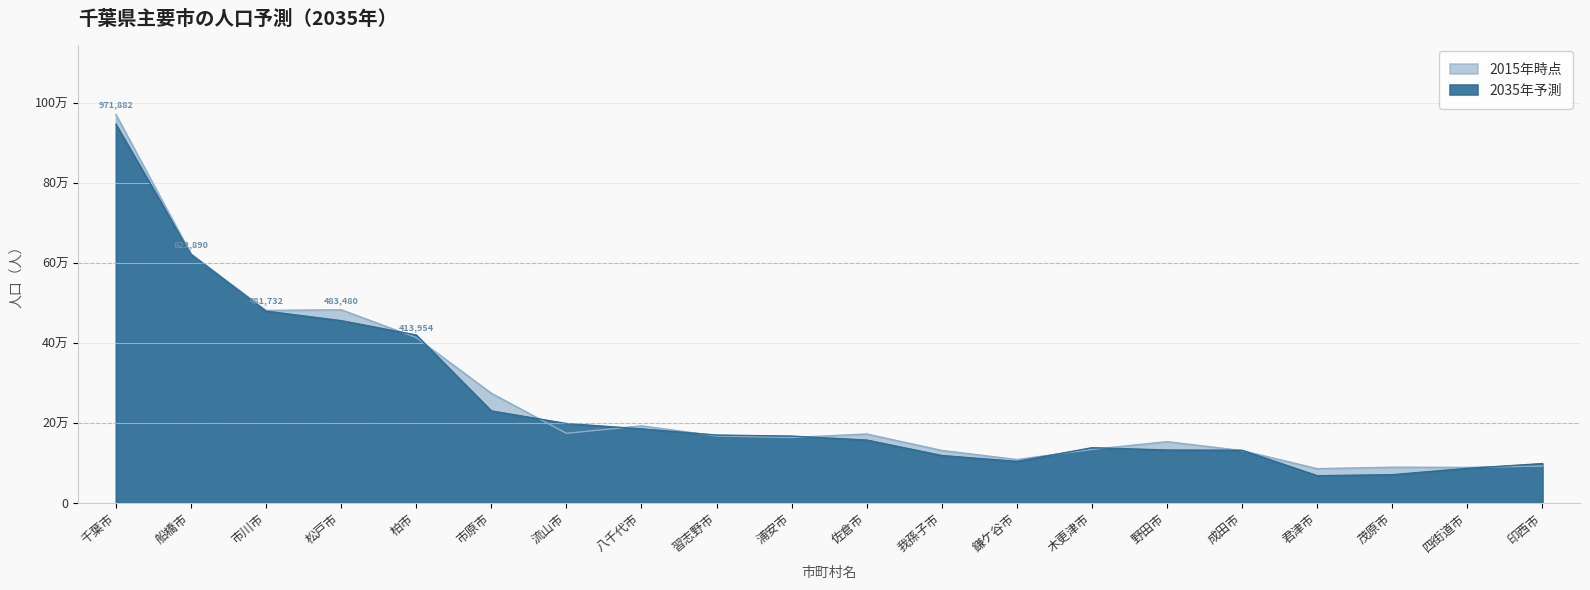

List the series in order of their overall mean, highest first.

2015年時点, 2035年予測